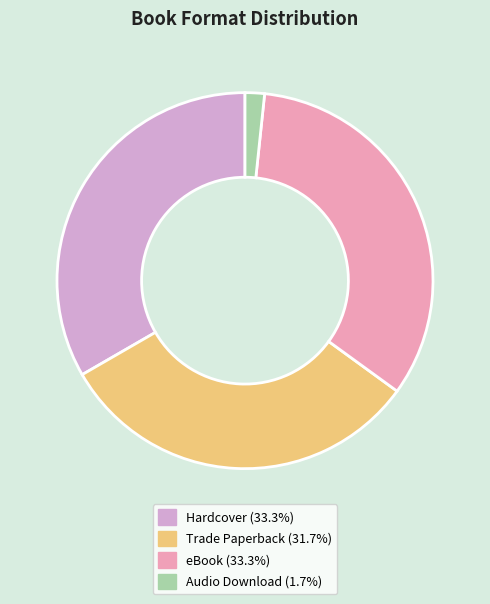

Is it true that Audio Download is 14% of the pie?

False